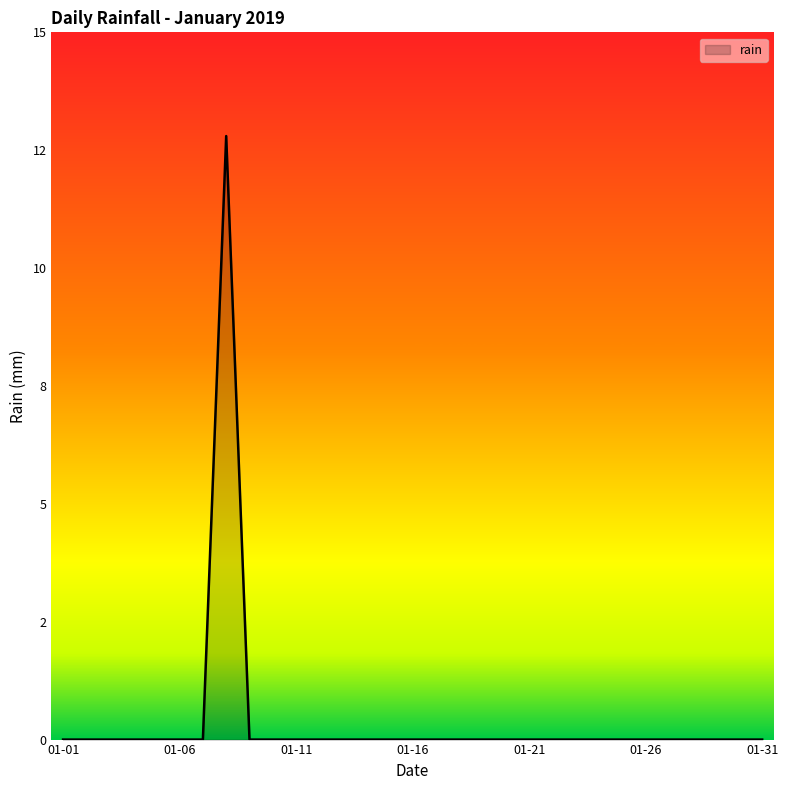

What is the difference between the maximum and minimum values?

12.8